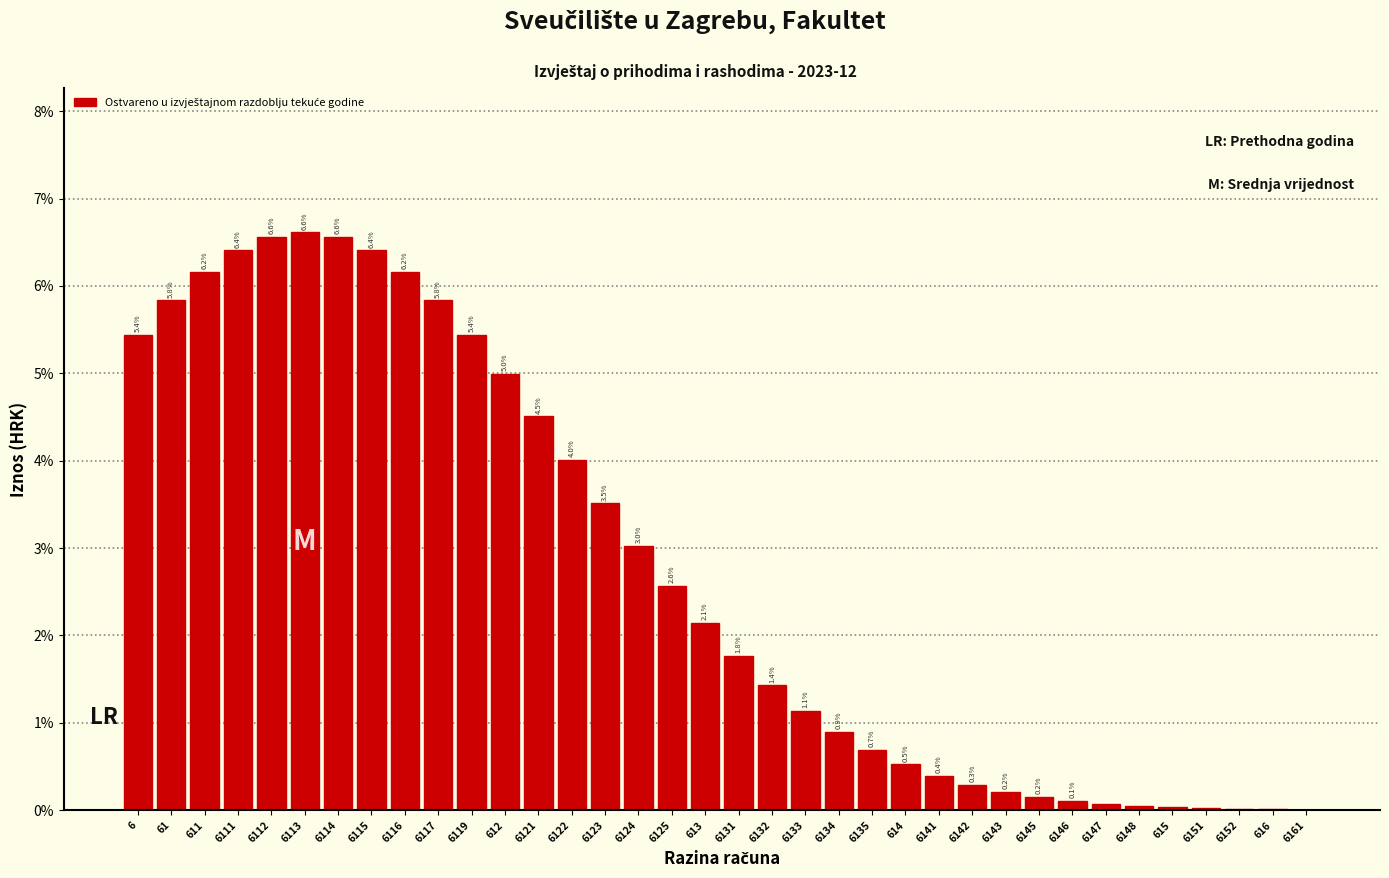

Which has a higher value, 612 or 6122?

612